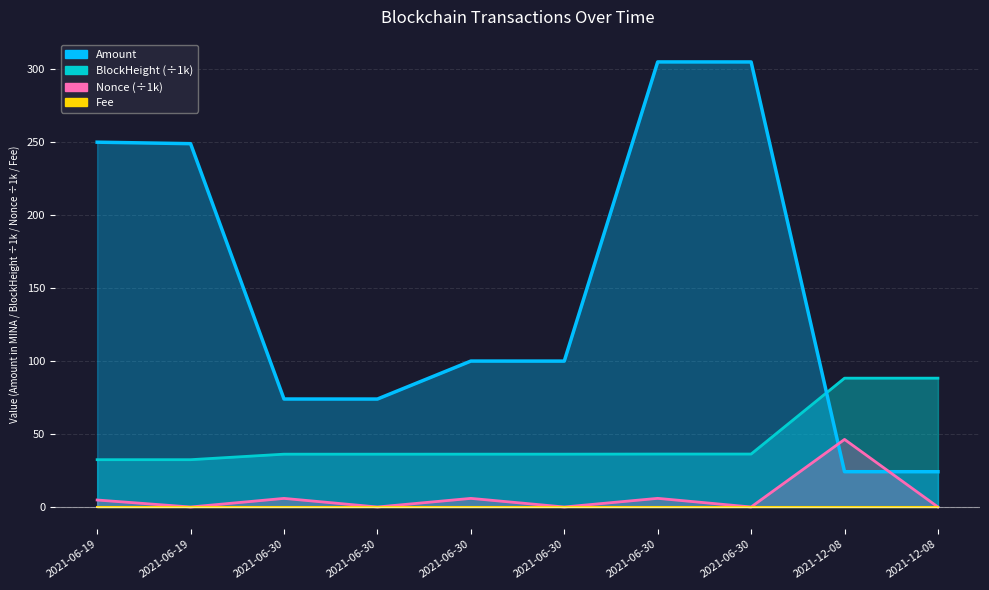

Does the chart display data point markers on the line(s)?

No